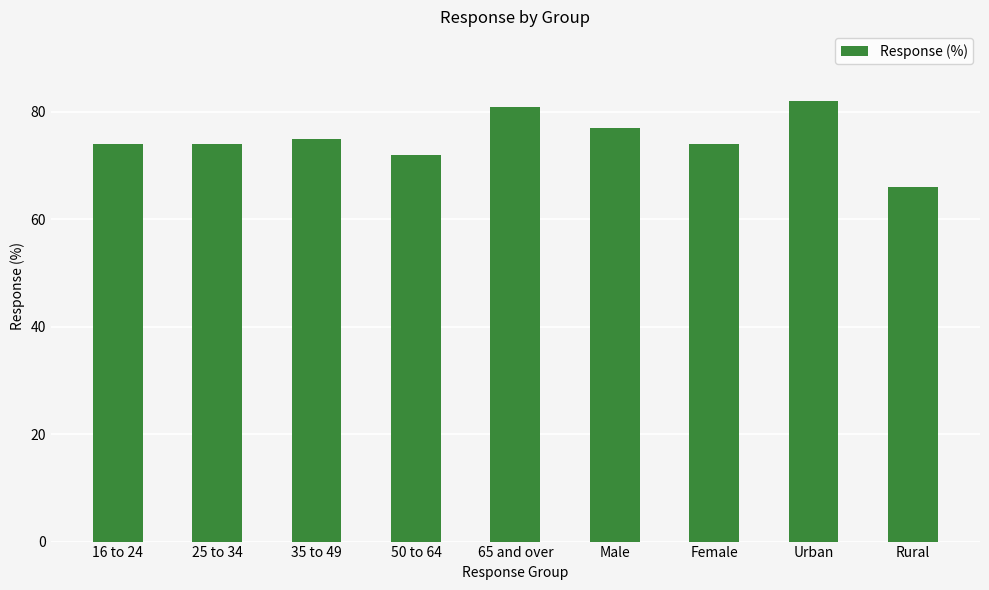

Between Female and Rural, which is larger?

Female